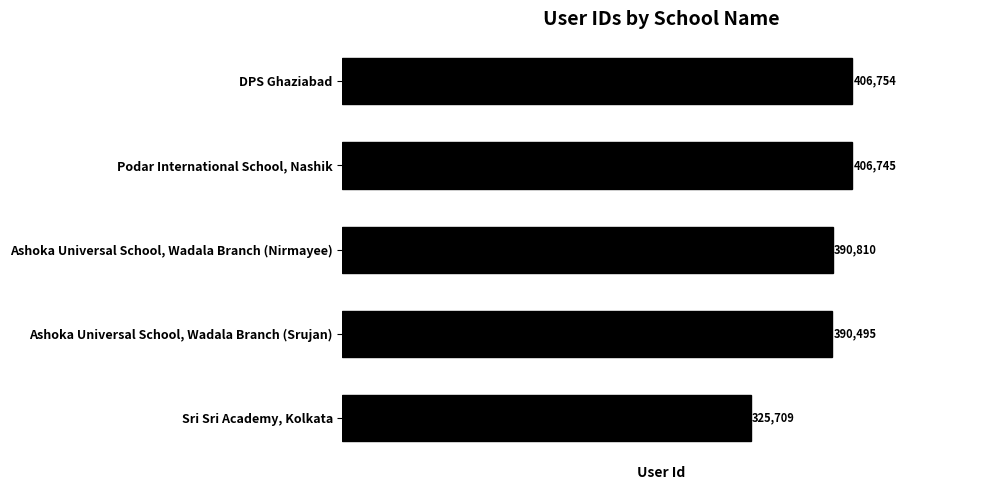

What is the change in value from Ashoka Universal School, Wadala Branch (Nirmayee) to DPS Ghaziabad?

+15944